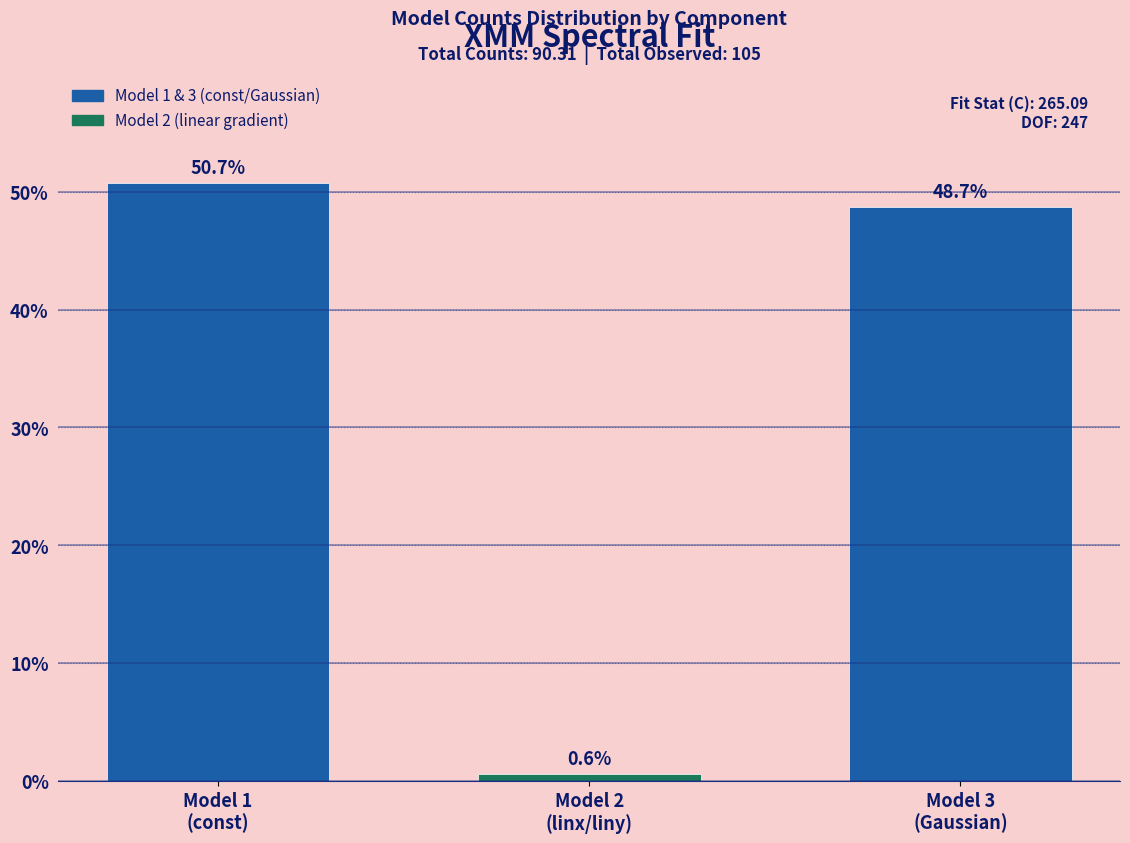

Reading left to right, transcribe all the data shown in this chart.

50.7	0.6	48.7